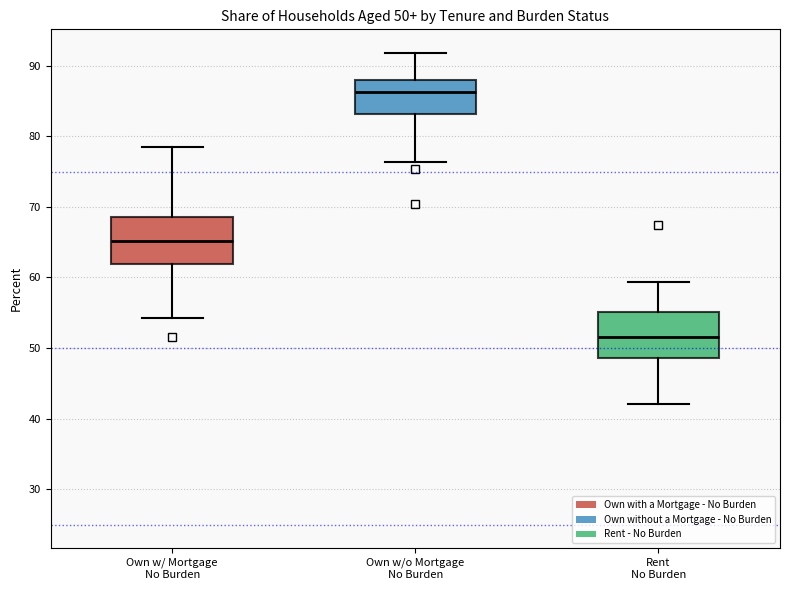

Which box's median line is the lowest?

Rent No Burden